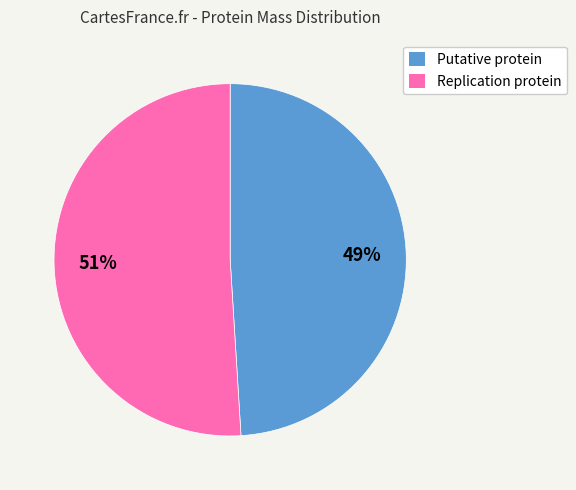

What is the majority slice?

Replication protein